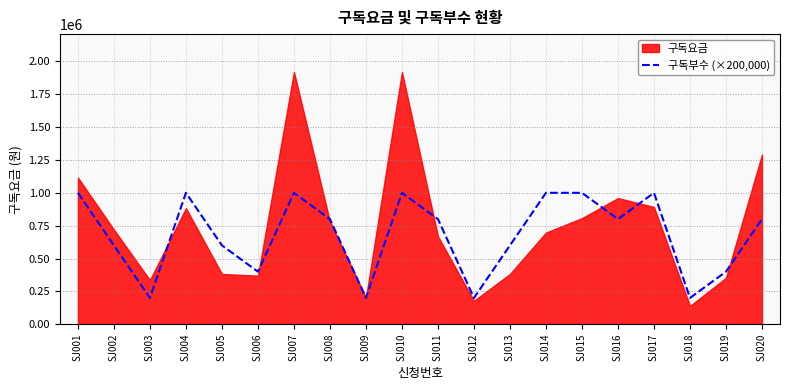

Reading left to right, extract all data points from this chart.

SJ001=1000000	SJ002=600000	SJ003=200000	SJ004=1000000	SJ005=600000	SJ006=400000	SJ007=1000000	SJ008=800000	SJ009=200000	SJ010=1000000	SJ011=800000	SJ012=200000	SJ013=600000	SJ014=1000000	SJ015=1000000	SJ016=800000	SJ017=1000000	SJ018=200000	SJ019=400000	SJ020=800000